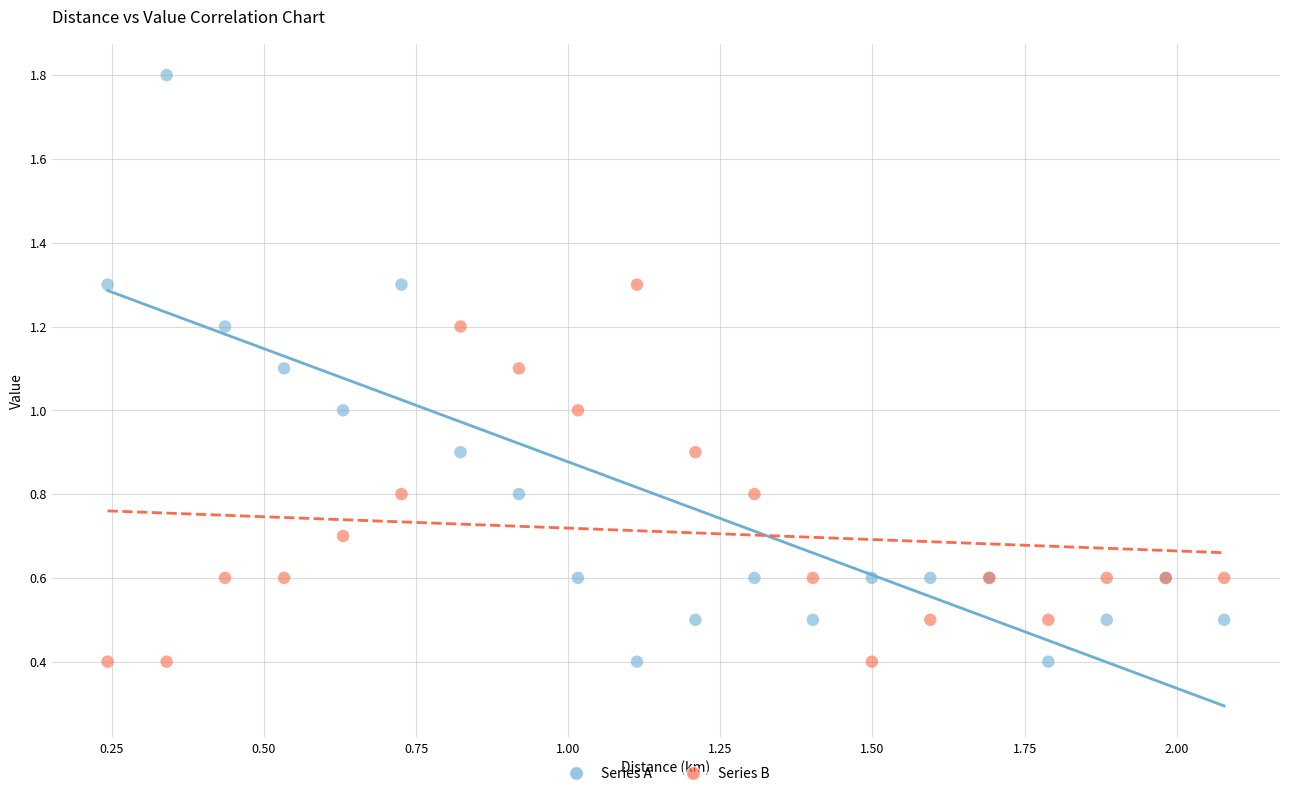

Which series has the largest Y range (max minus min)?

Series A